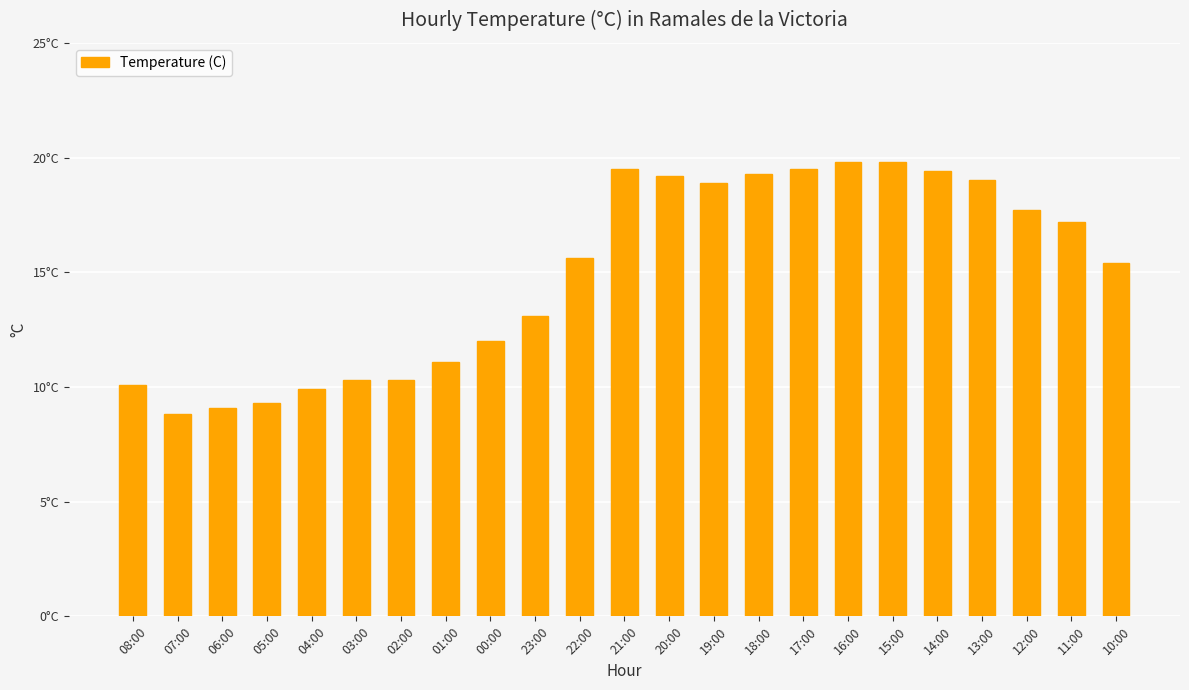

Reading left to right, what are all the values shown in this chart?

10.1	8.8	9.1	9.3	9.9	10.3	10.3	11.1	12.0	13.1	15.6	19.5	19.2	18.9	19.3	19.5	19.8	19.8	19.4	19.0	17.7	17.2	15.4